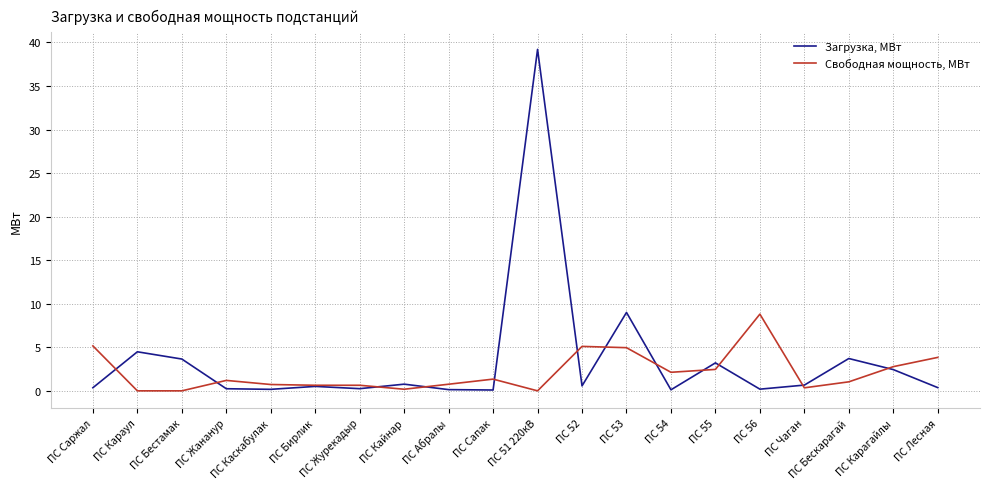

At ПС Сапак, list the series in order from smallest to largest.

Загрузка, МВт, Свободная мощность, МВт